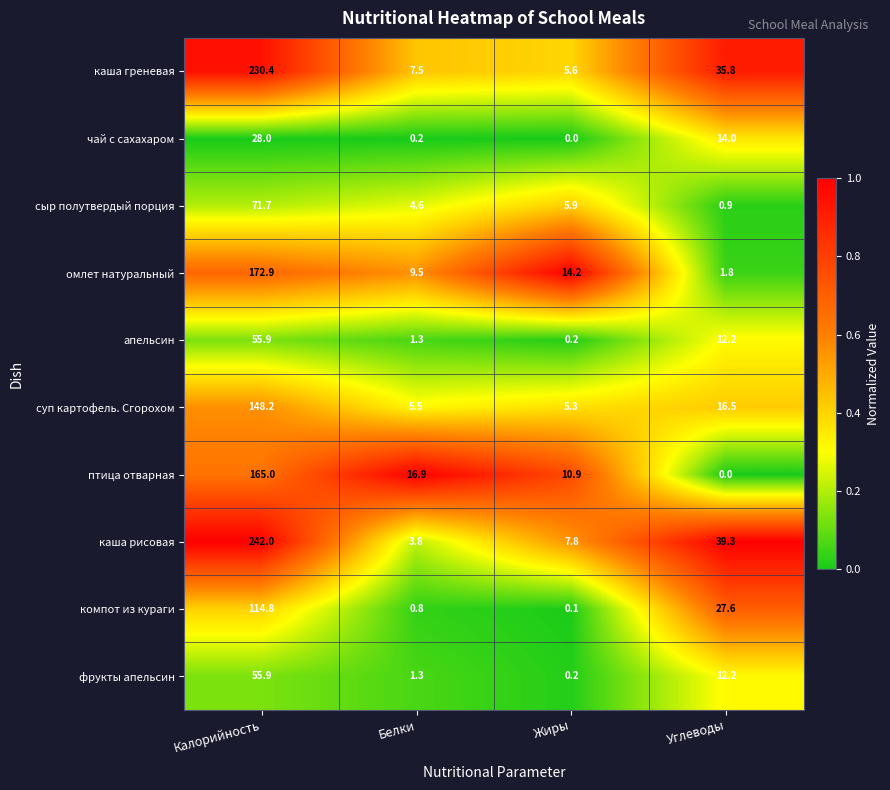

Which series has the widest spread of values?

каша рисовая